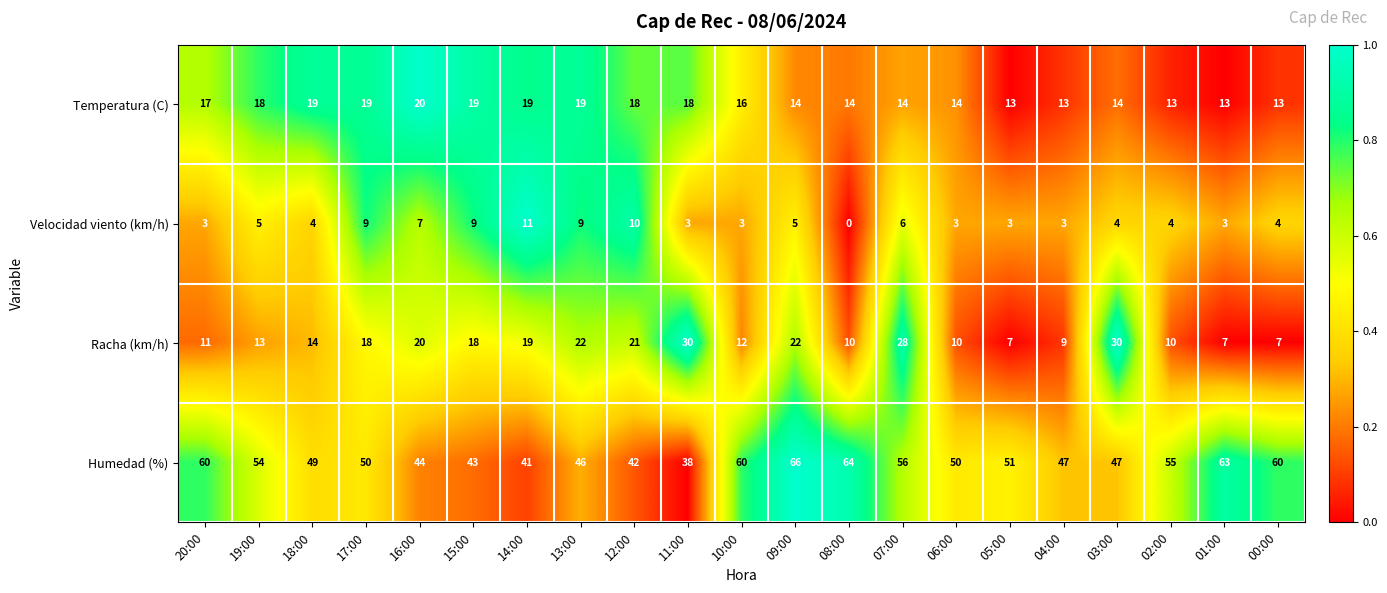

How many data points in Velocidad viento (km/h) are less than 4?

8